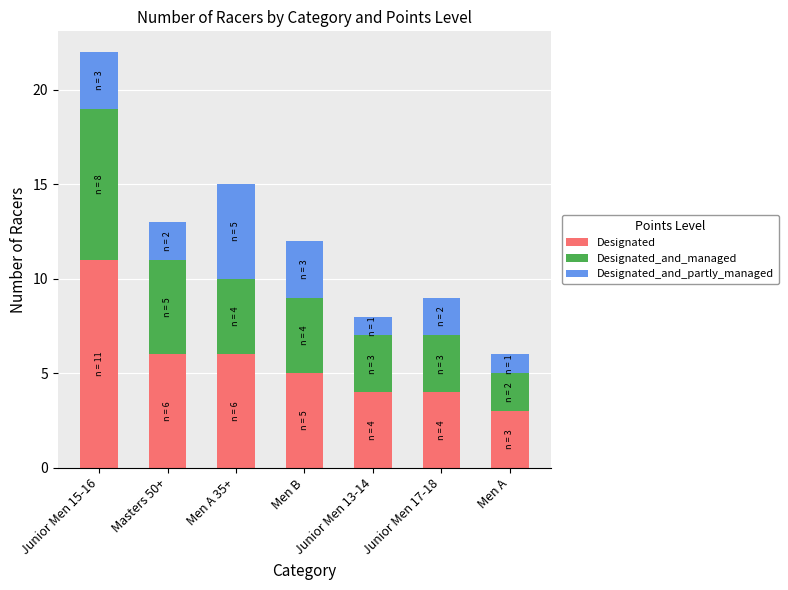

Which category has the highest value in the Designated series?

Junior Men 15-16